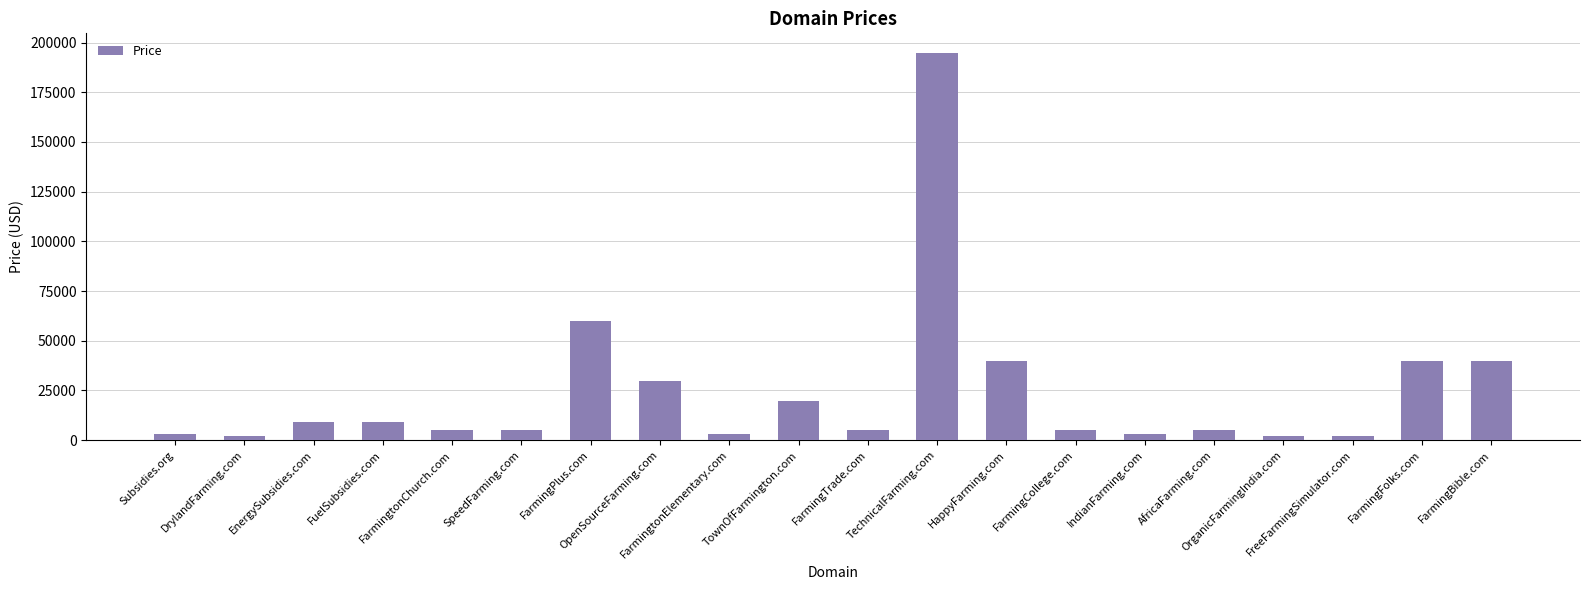

What is the maximum value shown in the chart?

194888